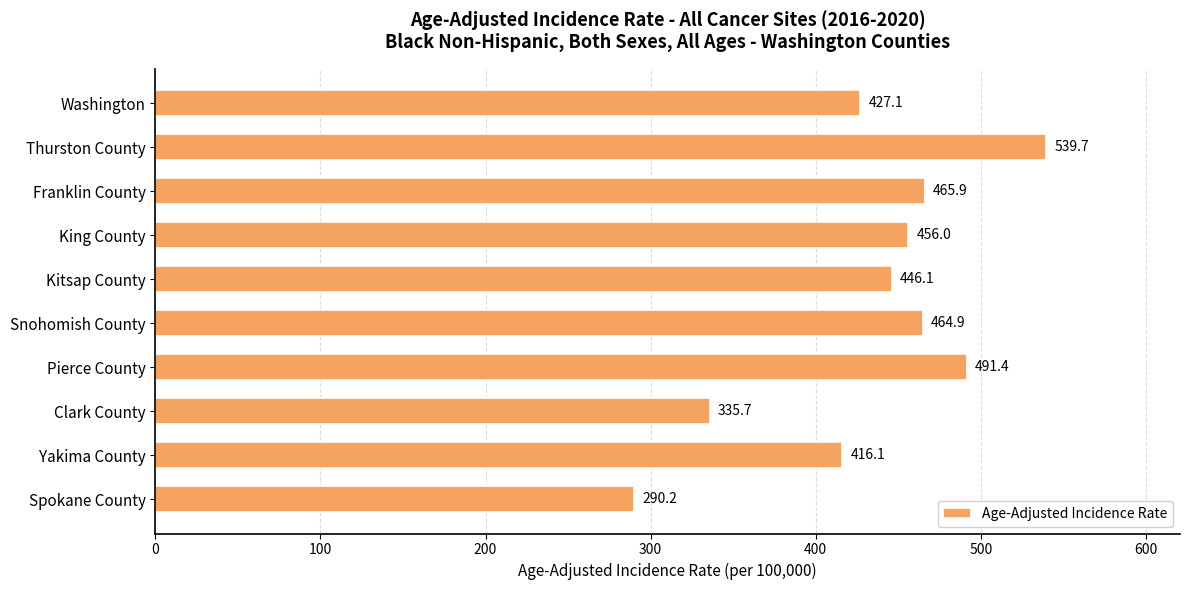

What is the average value?

433.3